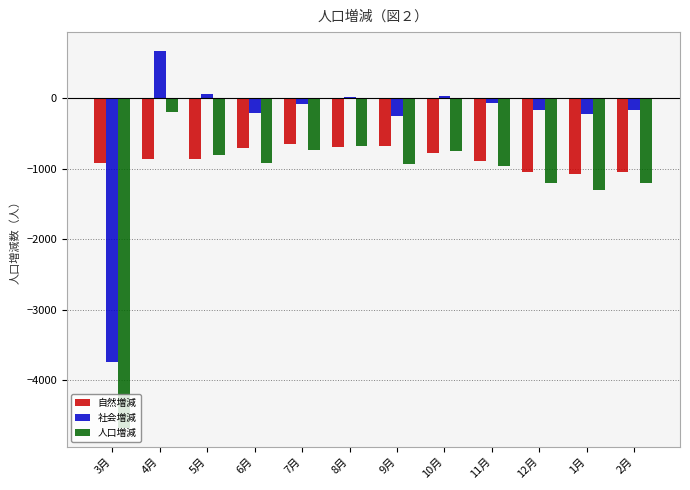

What are all the series names shown in the legend?

自然増減, 社会増減, 人口増減